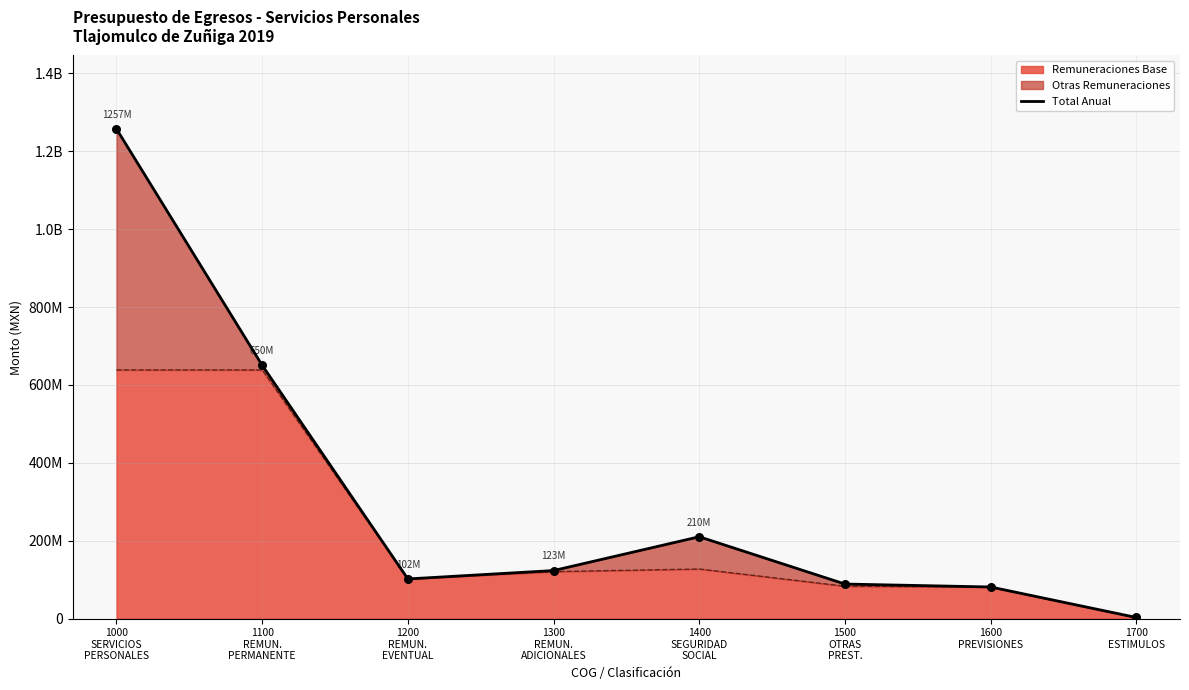

Between 1300
REMUN.
ADICIONALES and 1500
OTRAS
PREST., which is larger?

1300
REMUN.
ADICIONALES